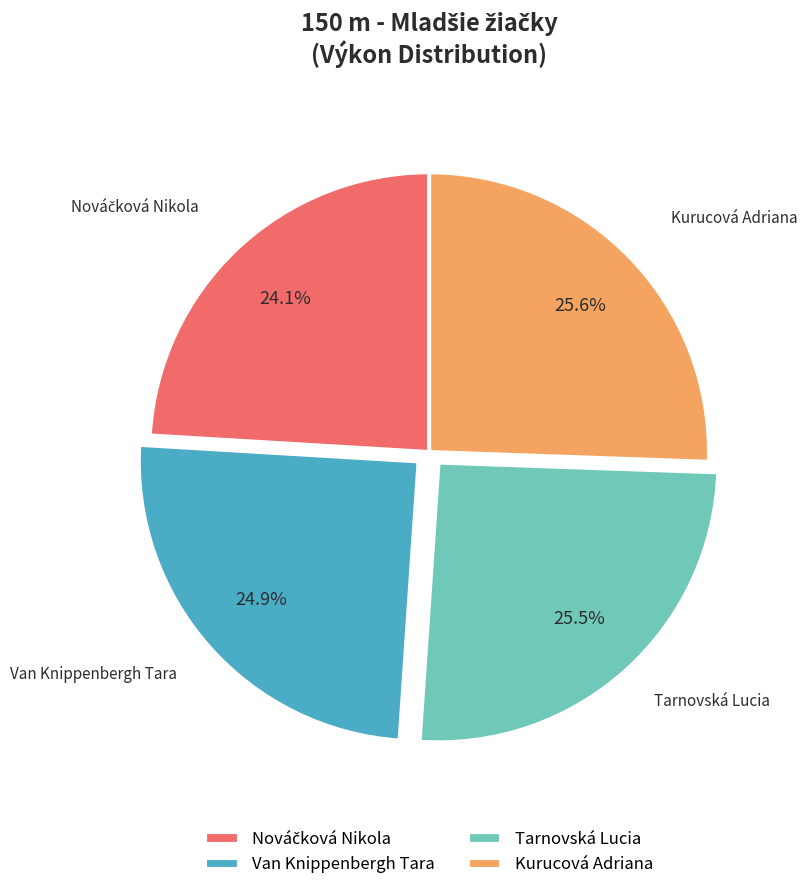

Is the sum of Tarnovská Lucia and Van Knippenbergh Tara greater than half?

Yes